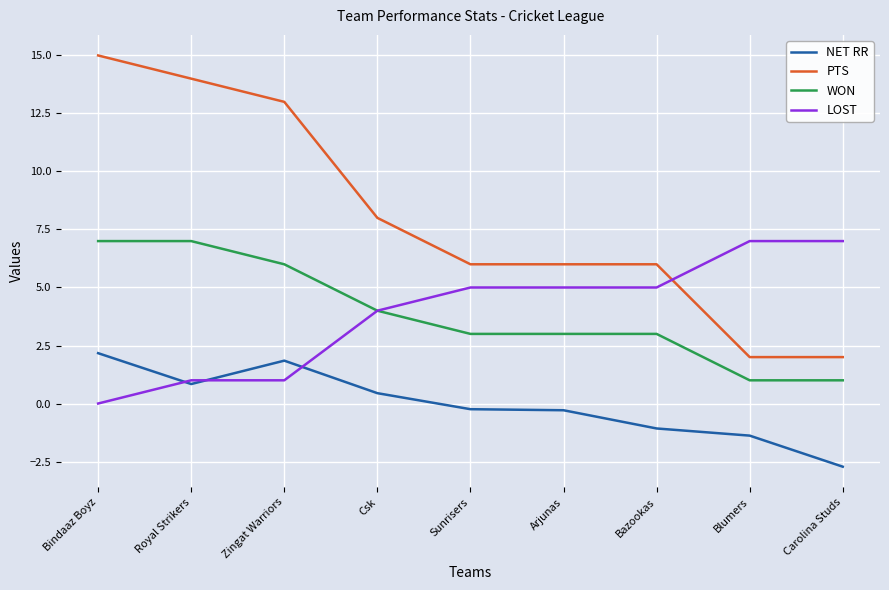

True or false: NET RR and WON intersect in this chart.

False